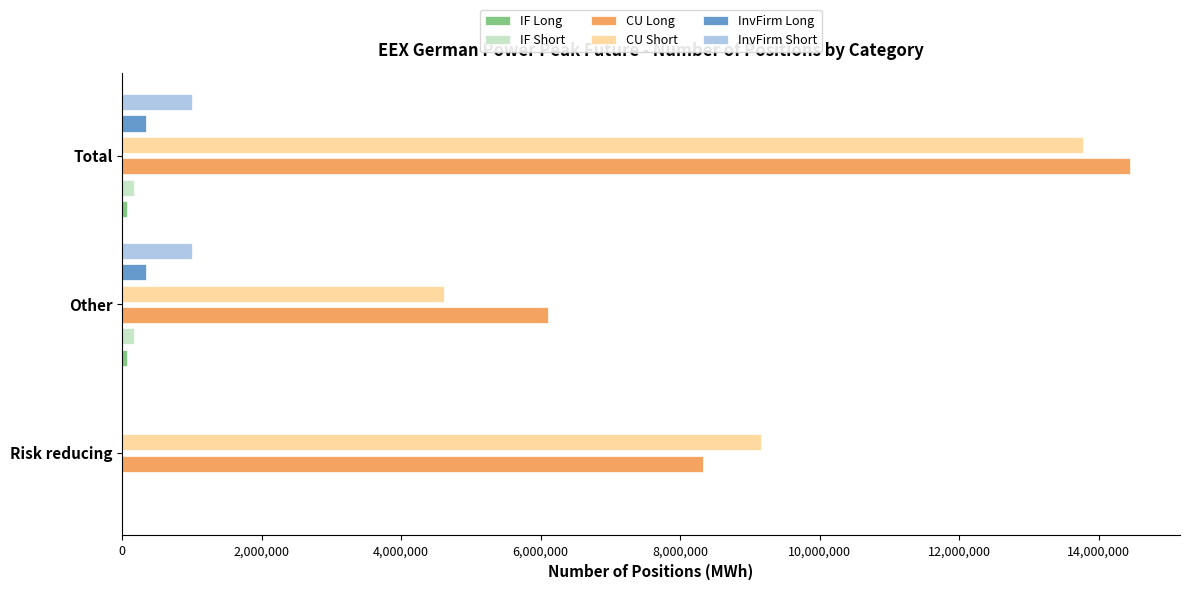

What is the difference between the highest and lowest values at Other?

6042612